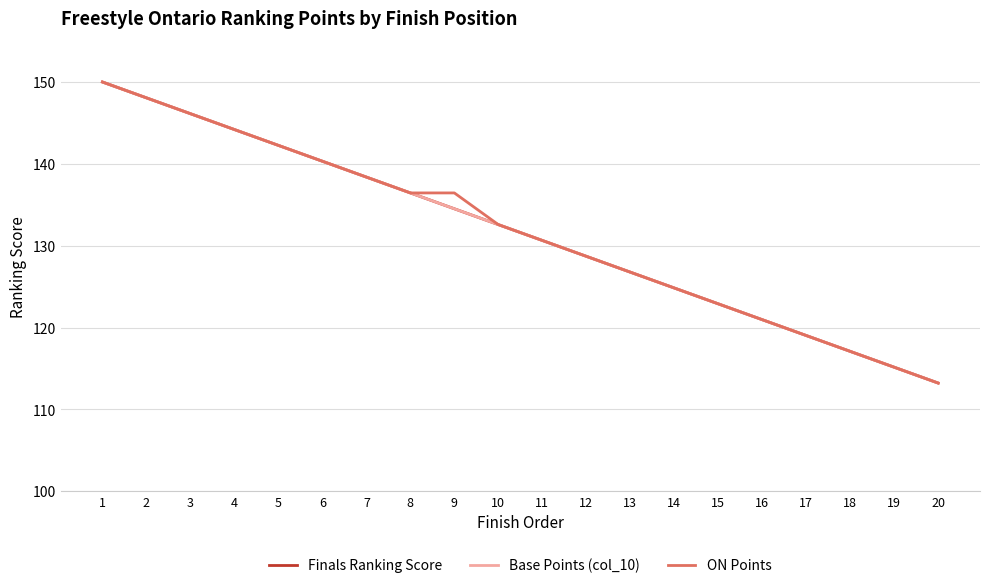

Does the chart have visible grid lines?

Yes